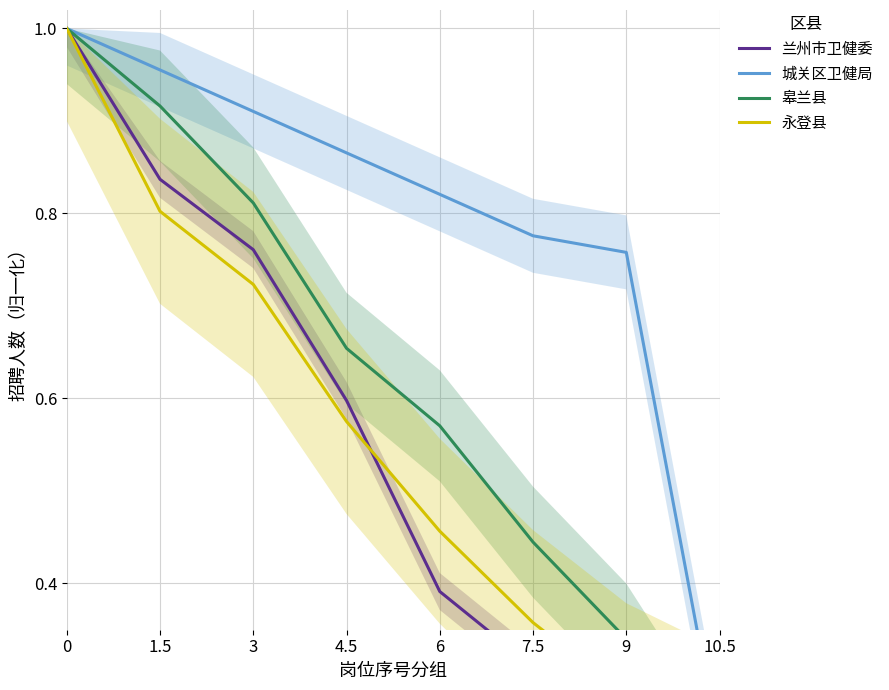

What is the sum of the 兰州市卫健委 values at 1.5 and 3?

1.6